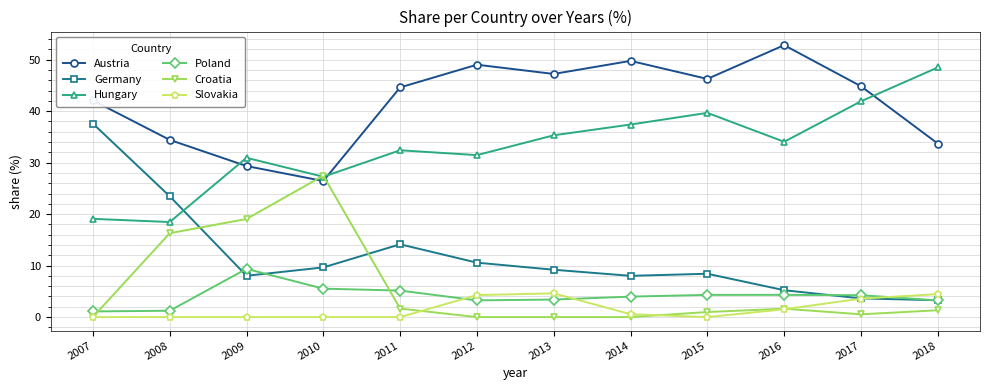

Between which two adjacent categories do Austria and Hungary first intersect?

2008 and 2009